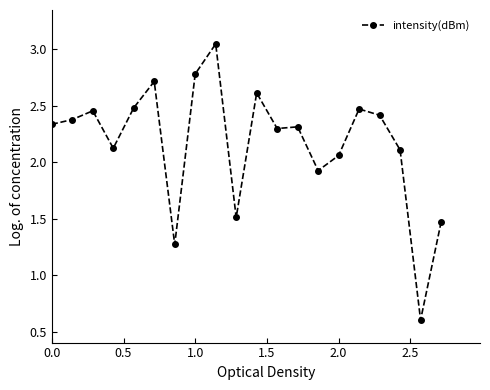

What is the value of the 14th point from the left?

1.9